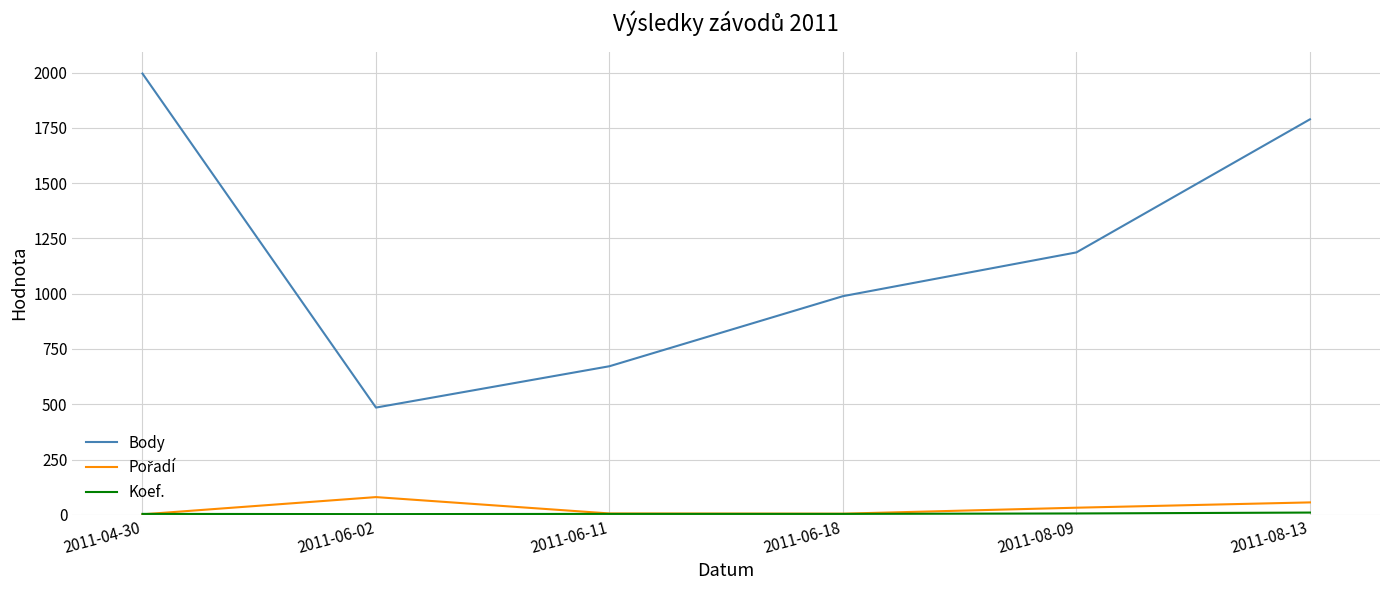

The value of Body at 2011-08-13 is 2576. True or false?

False